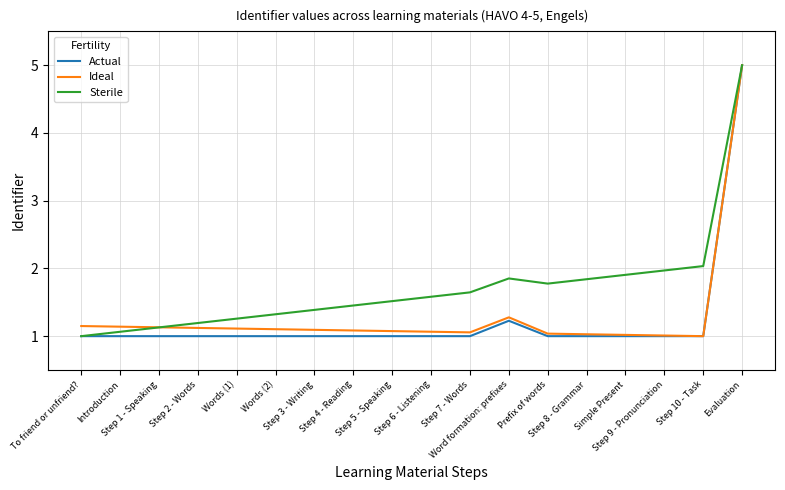

Is the value of Actual at Step 9 - Pronunciation greater than the value of Sterile at Step 10 - Task?

No